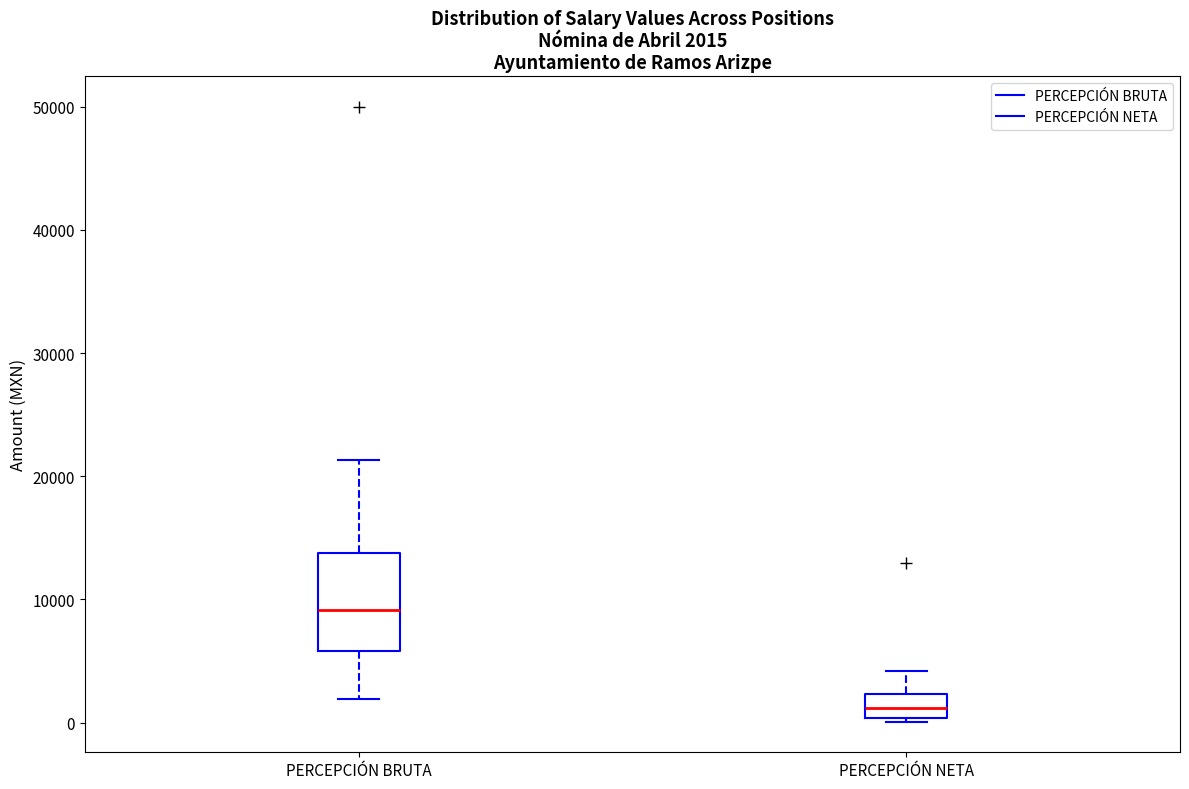

Which box's median line is the lowest?

PERCEPCIÓN NETA